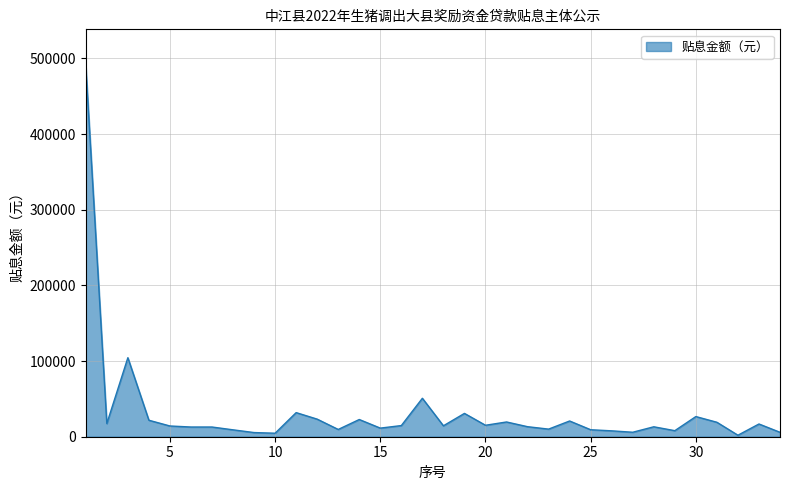

How many categories are shown in the chart?

34